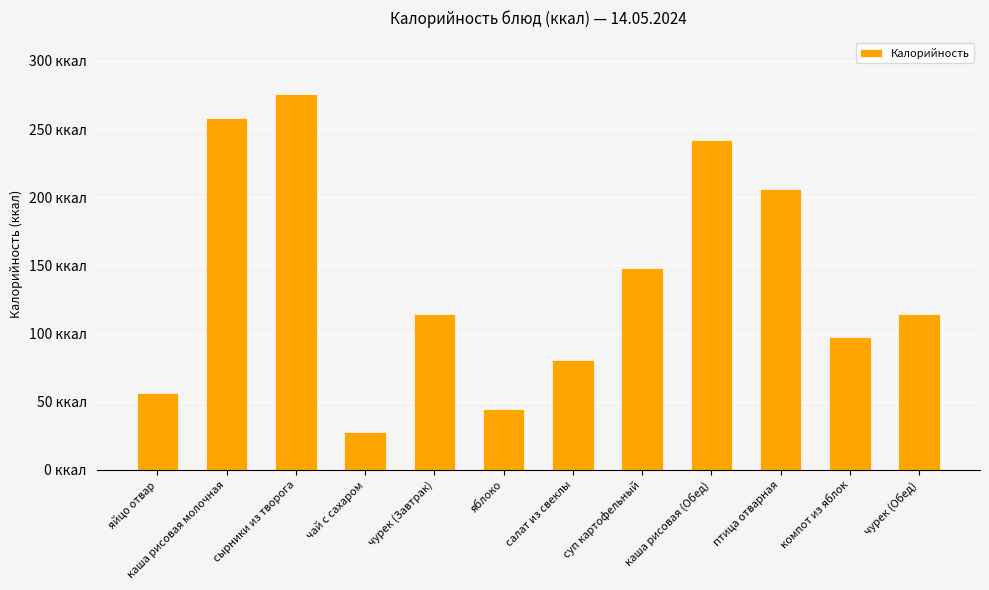

What is the sum of all values?

1665.6